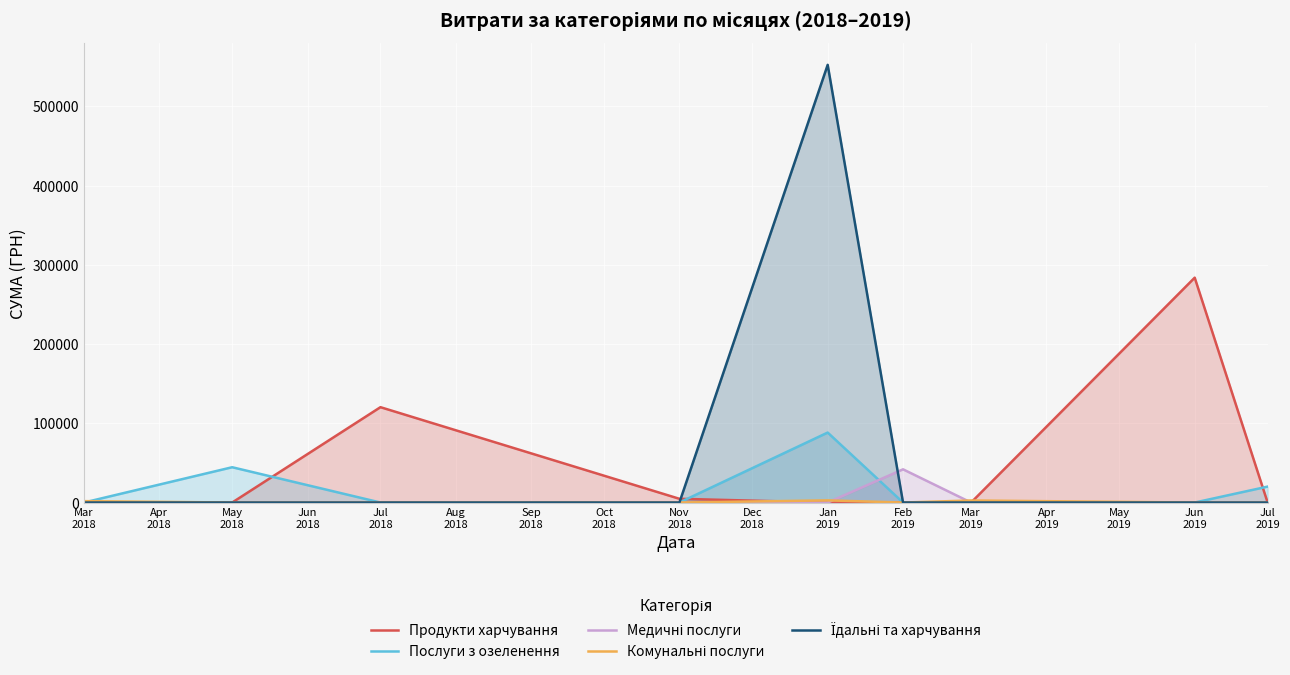

At how many categories does at least one series exceed 408294?

1